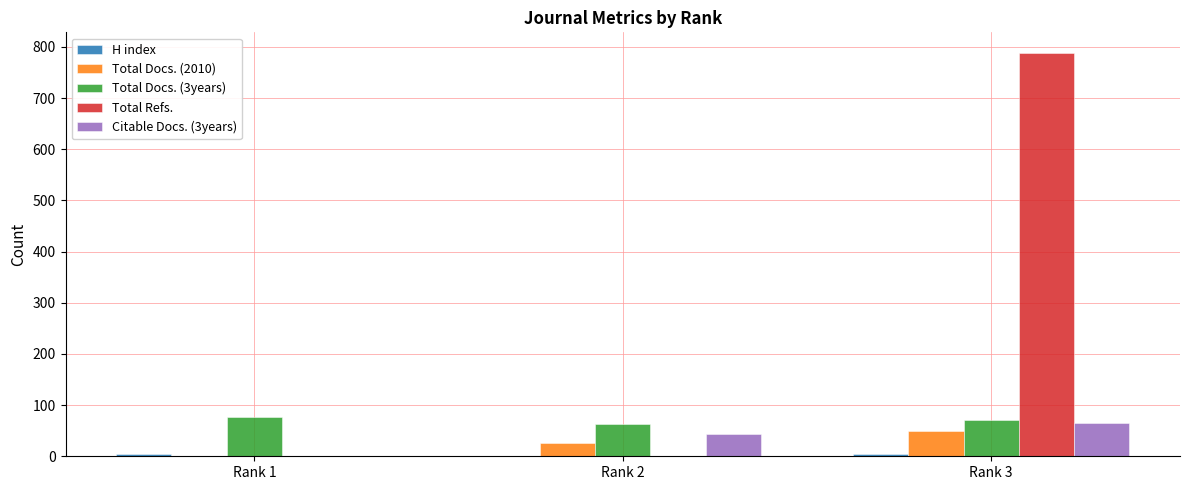

The value of Total Docs. (3years) at Rank 2 is 64. True or false?

True